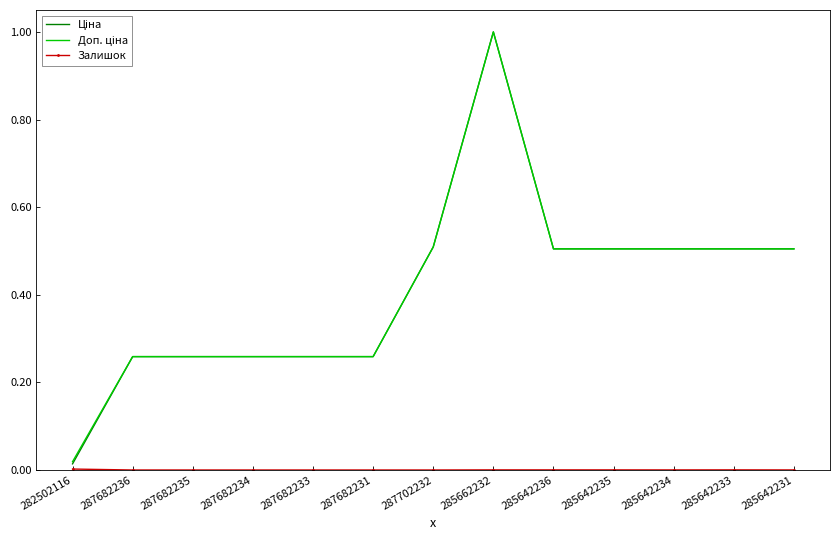

What position from the left is 287682231?

6